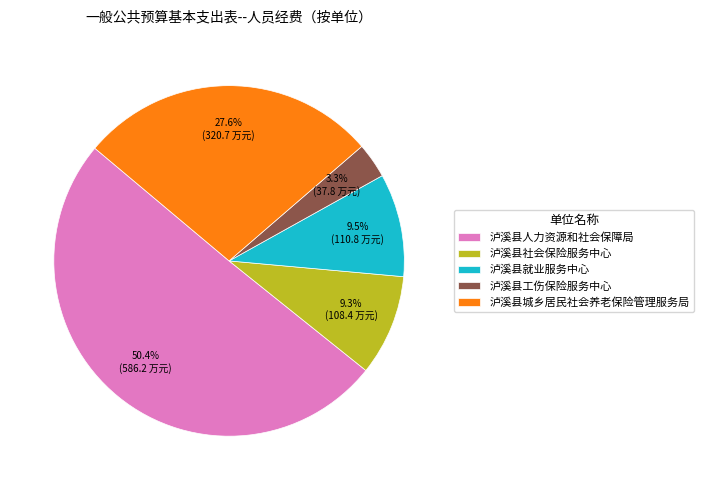

To the nearest percent, what is the difference between the 泸溪县人力资源和社会保障局 and 泸溪县工伤保险服务中心 slice percentages?

47%